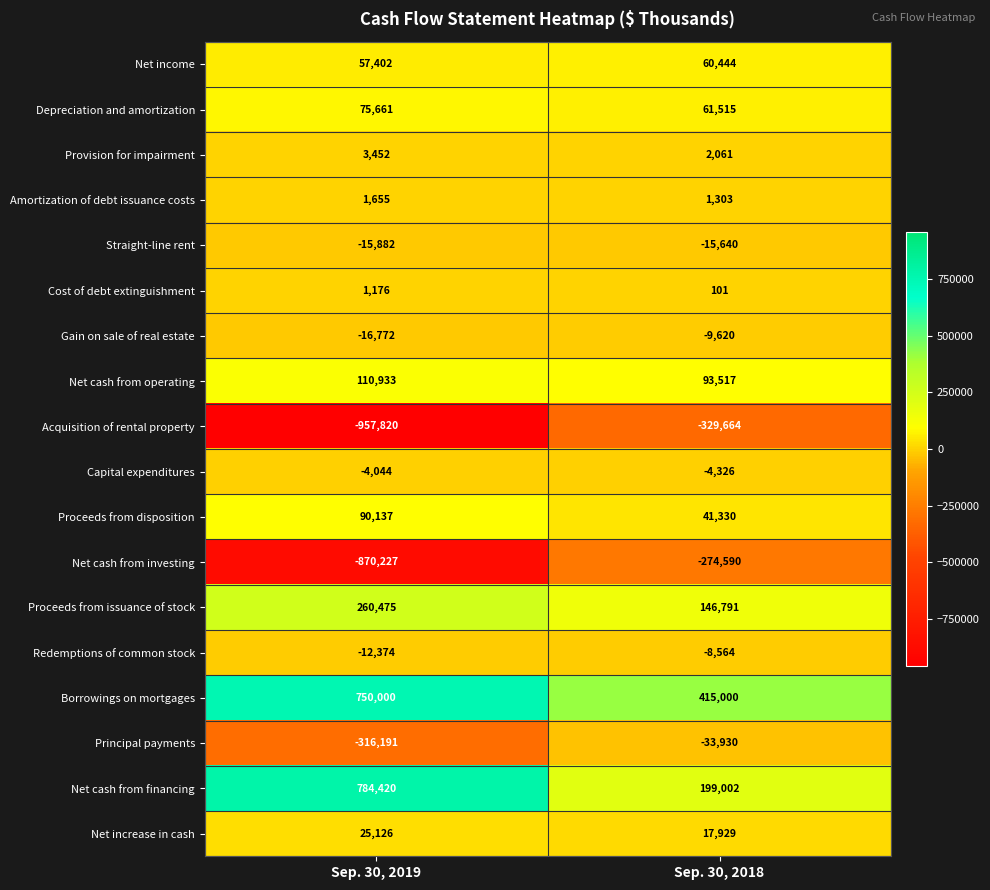

What is the difference between the maximum and minimum values in the Principal payments series?

282261